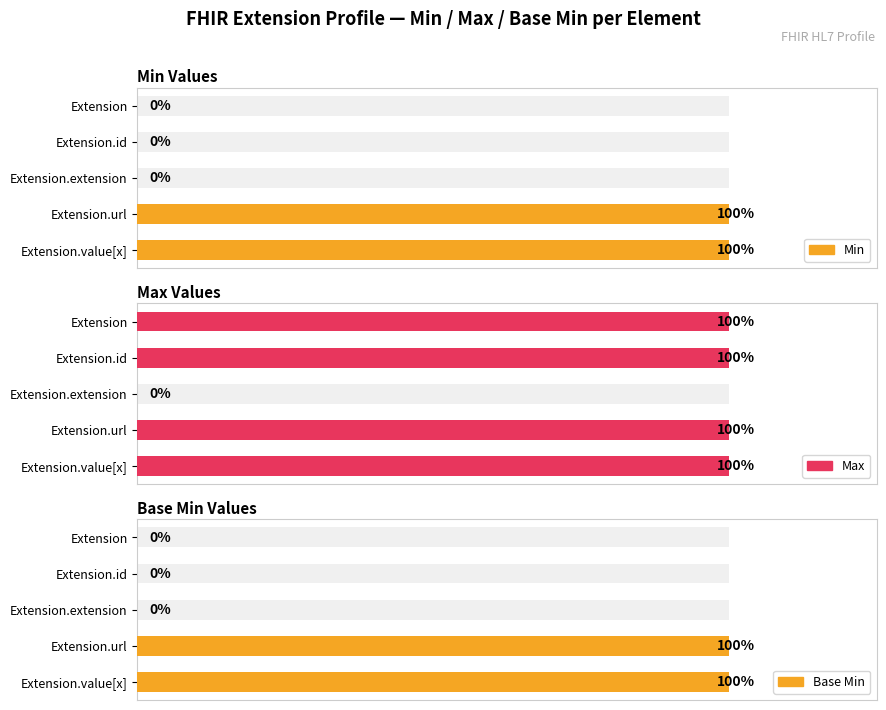

Is the value of Min at Extension greater than the value of Max at Extension?

No